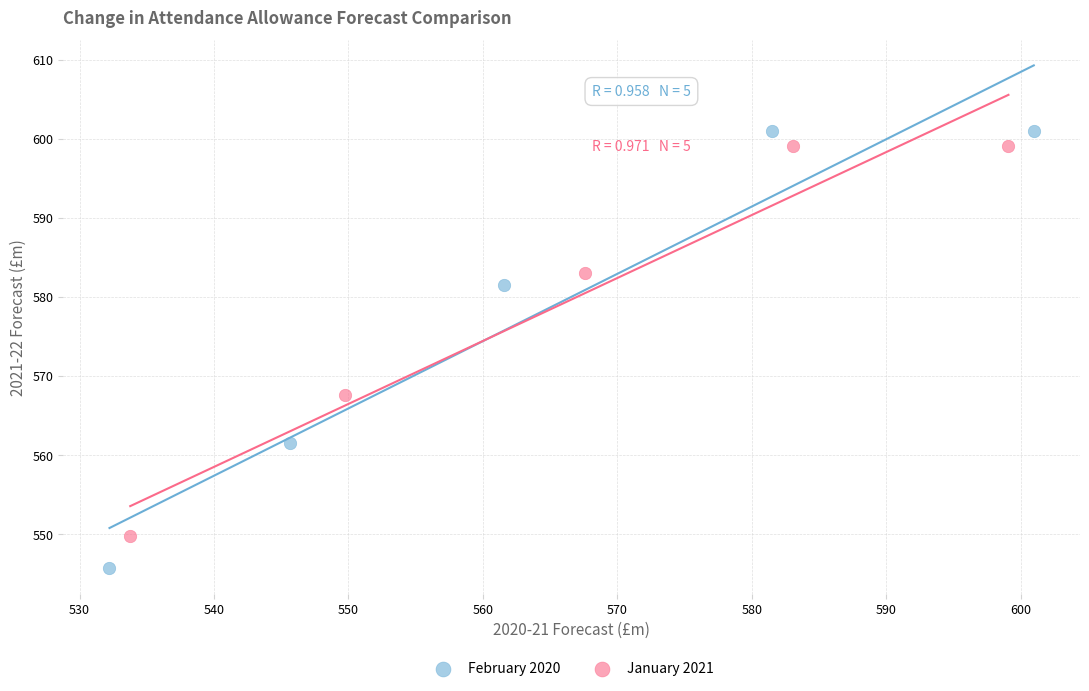

Which series contains the highest Y value?

February 2020